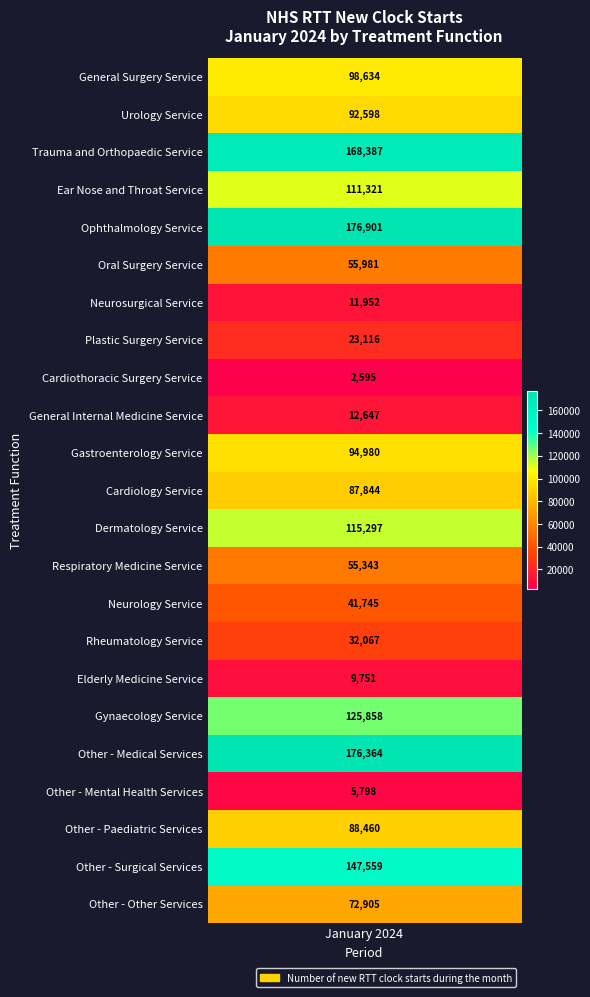

What is the maximum value shown in the chart?

176901